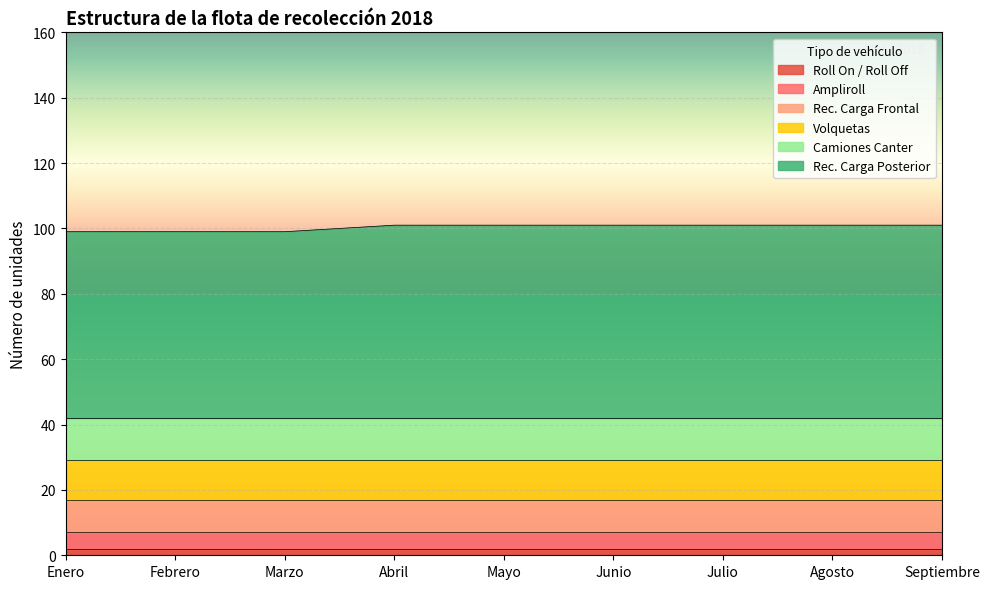

What is the sum of all Roll On / Roll Off values?

18